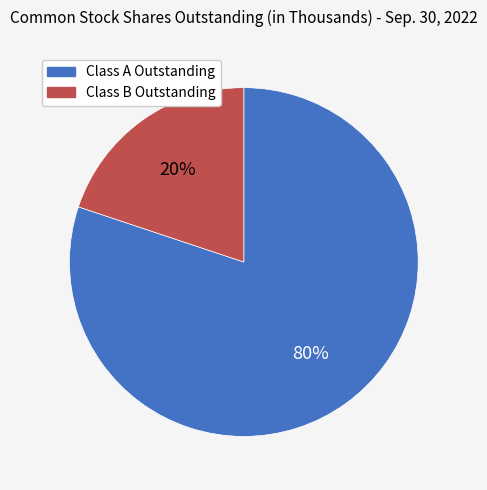

Is there any slice that represents more than half of the pie?

Yes